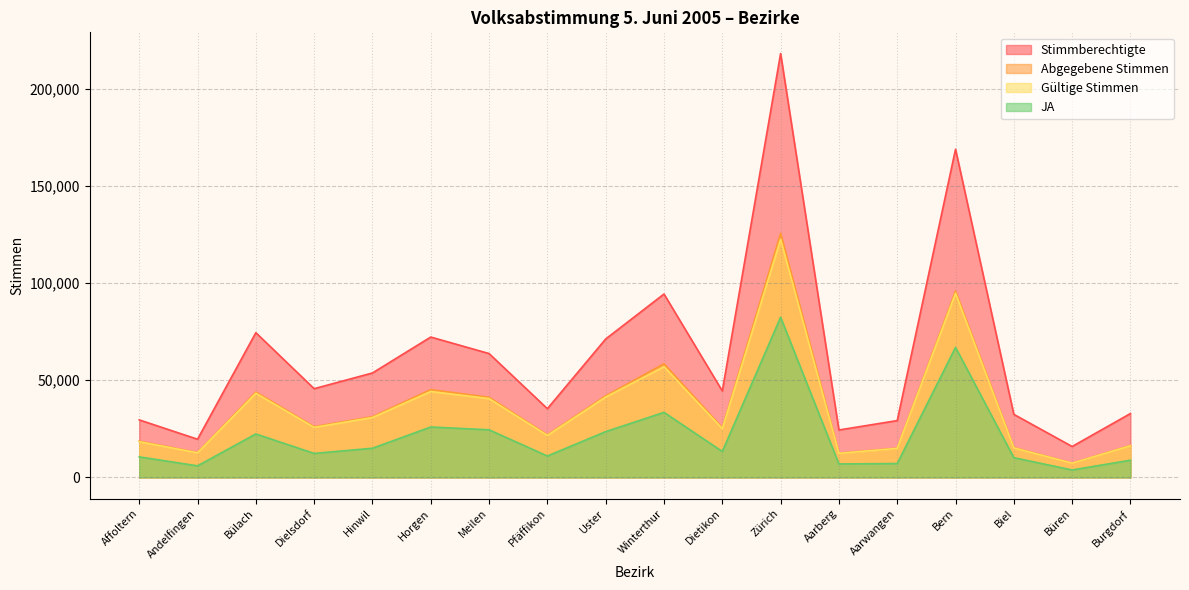

What position from the left is Pfäffikon?

8